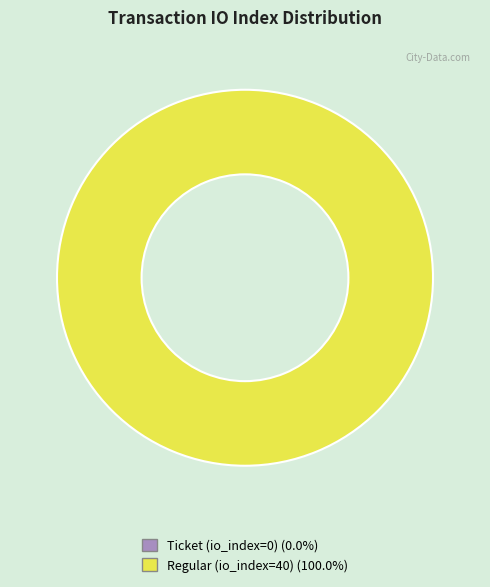

Is it true that Regular (io_index=40) is 99% of the pie?

False